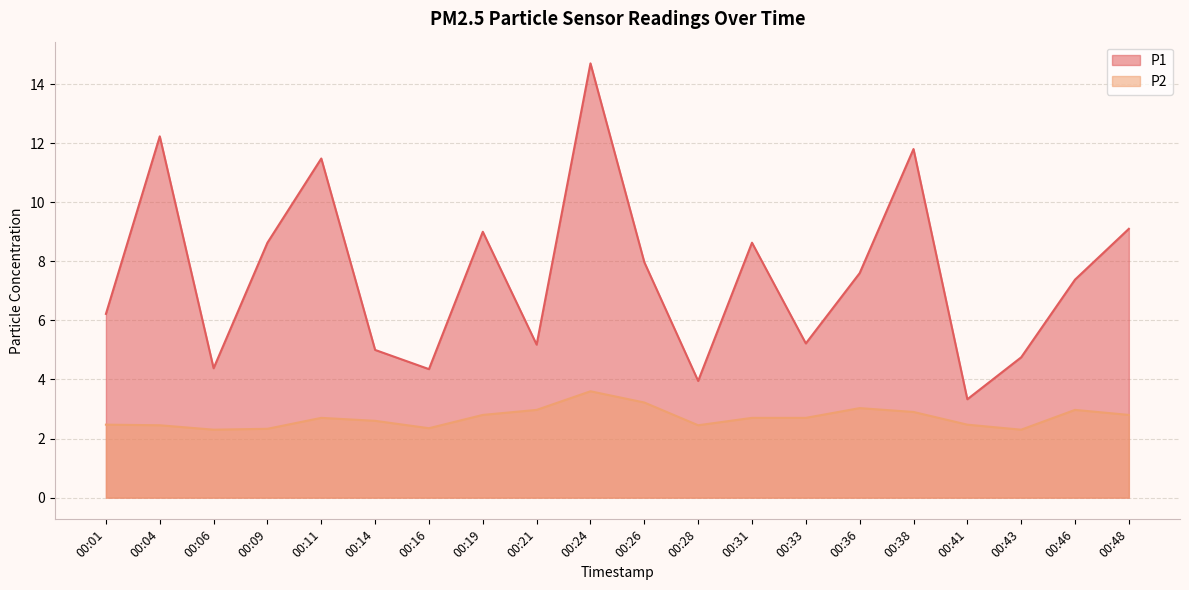

True or false: P1 and P2 cross at least once.

False